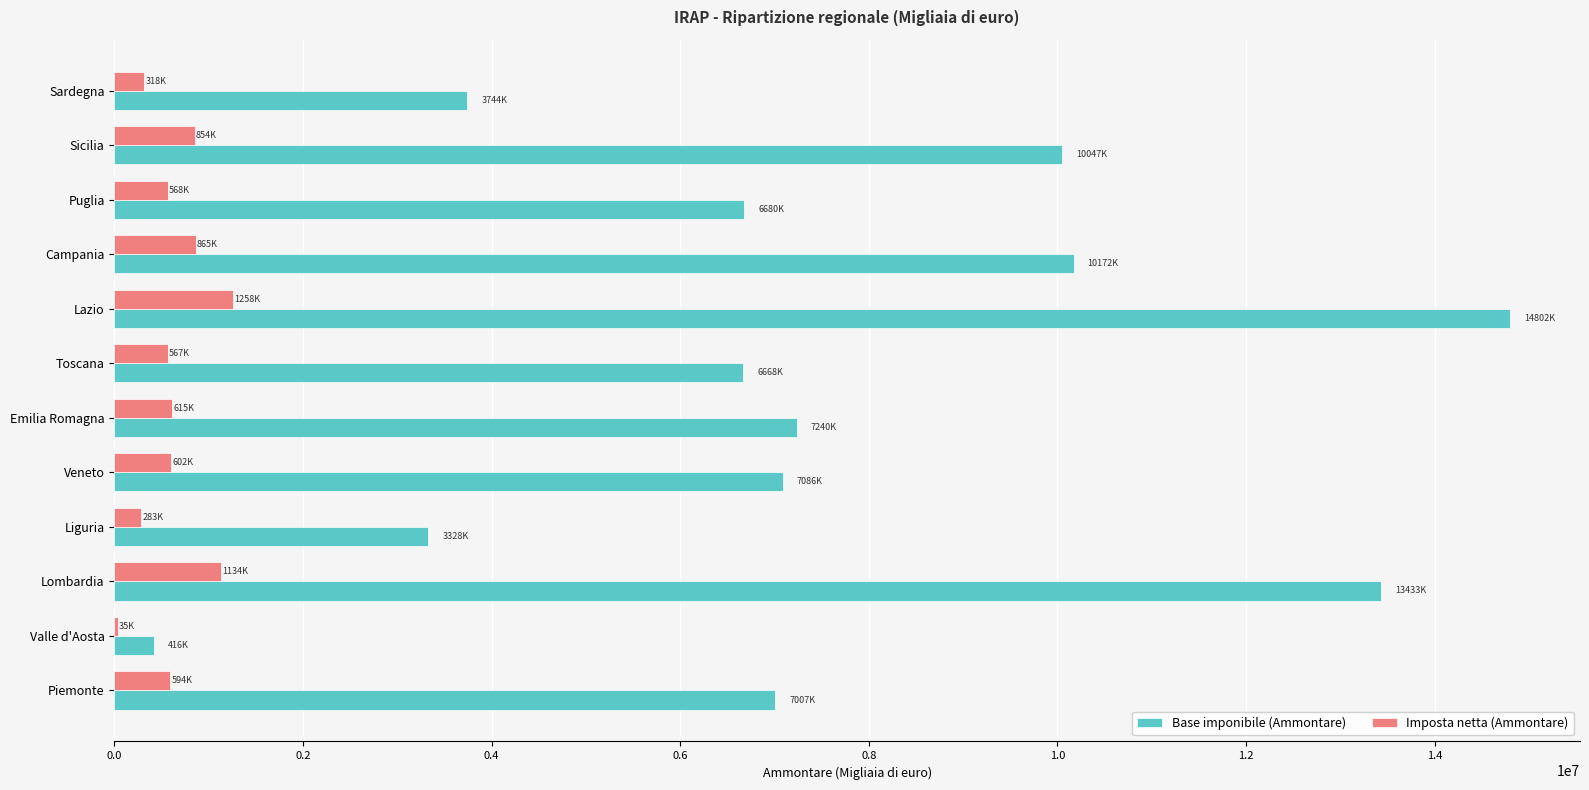

How many series are shown in this chart?

2